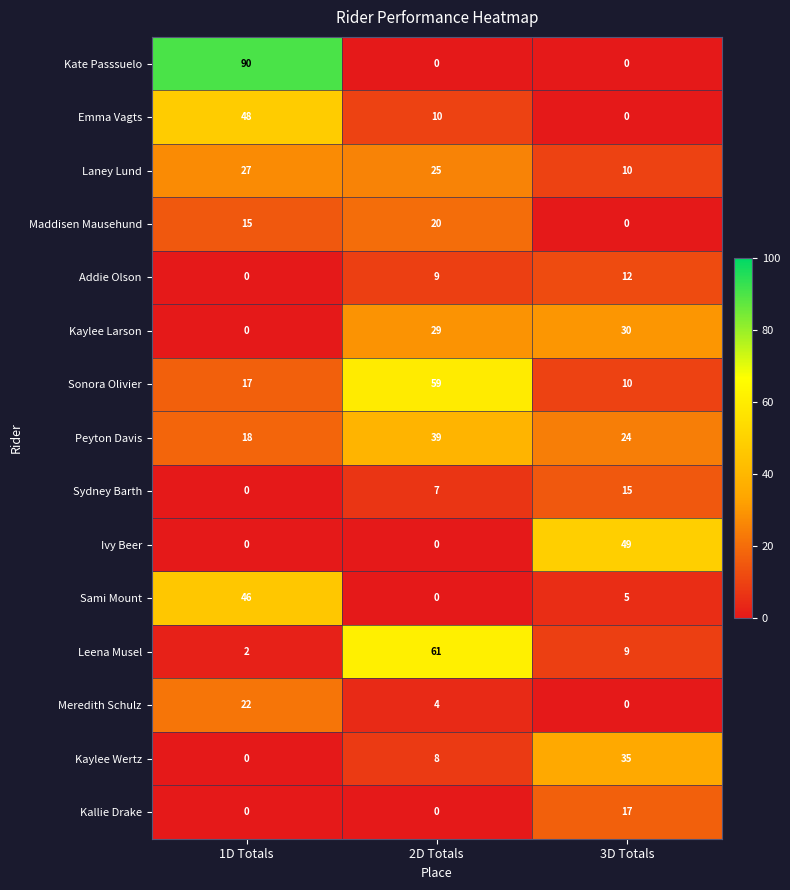

What is the sum of all Meredith Schulz values?

26